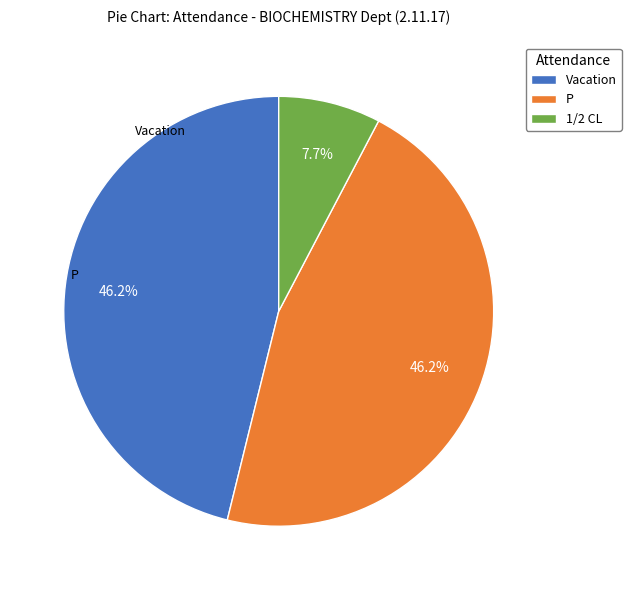

To the nearest percent, what is the difference between the Vacation and 1/2 CL slice percentages?

38%